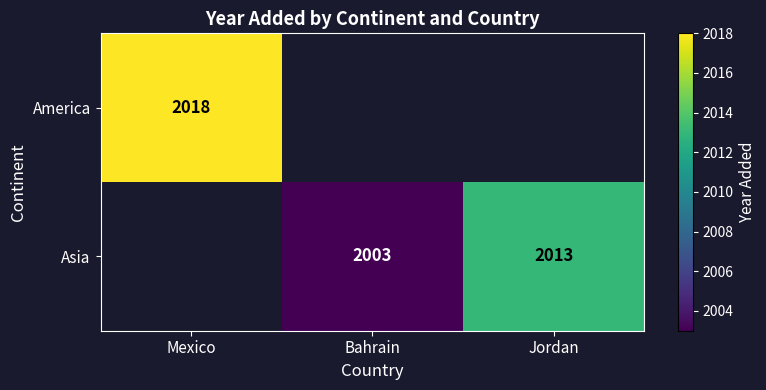

Which category has the highest value across all series?

Mexico